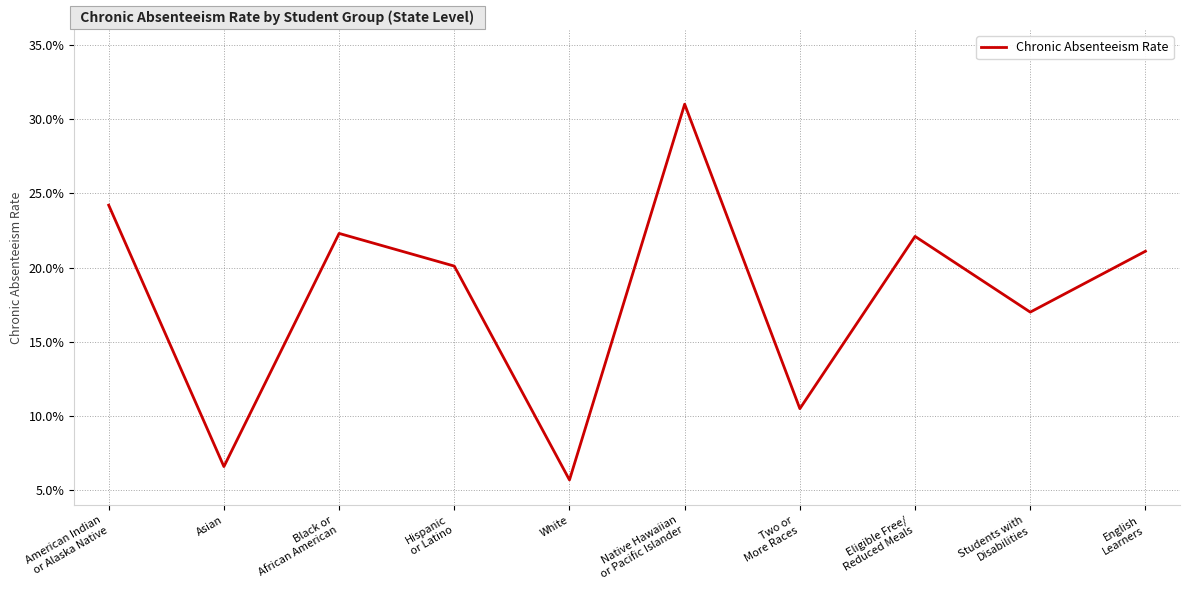

Does the chart display data point markers on the line(s)?

No